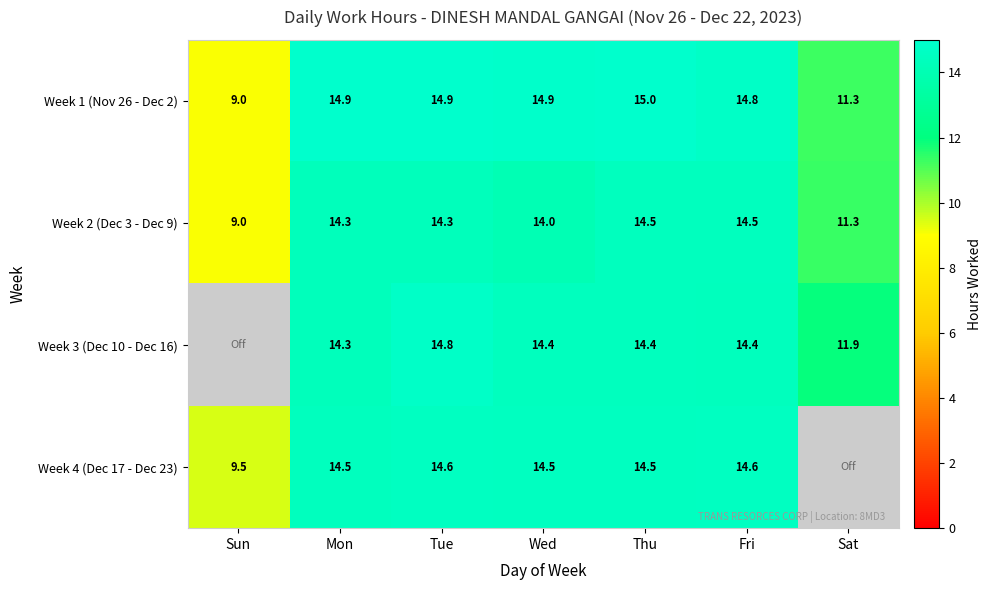

What is the spread (max minus min) of values at Mon?

0.6